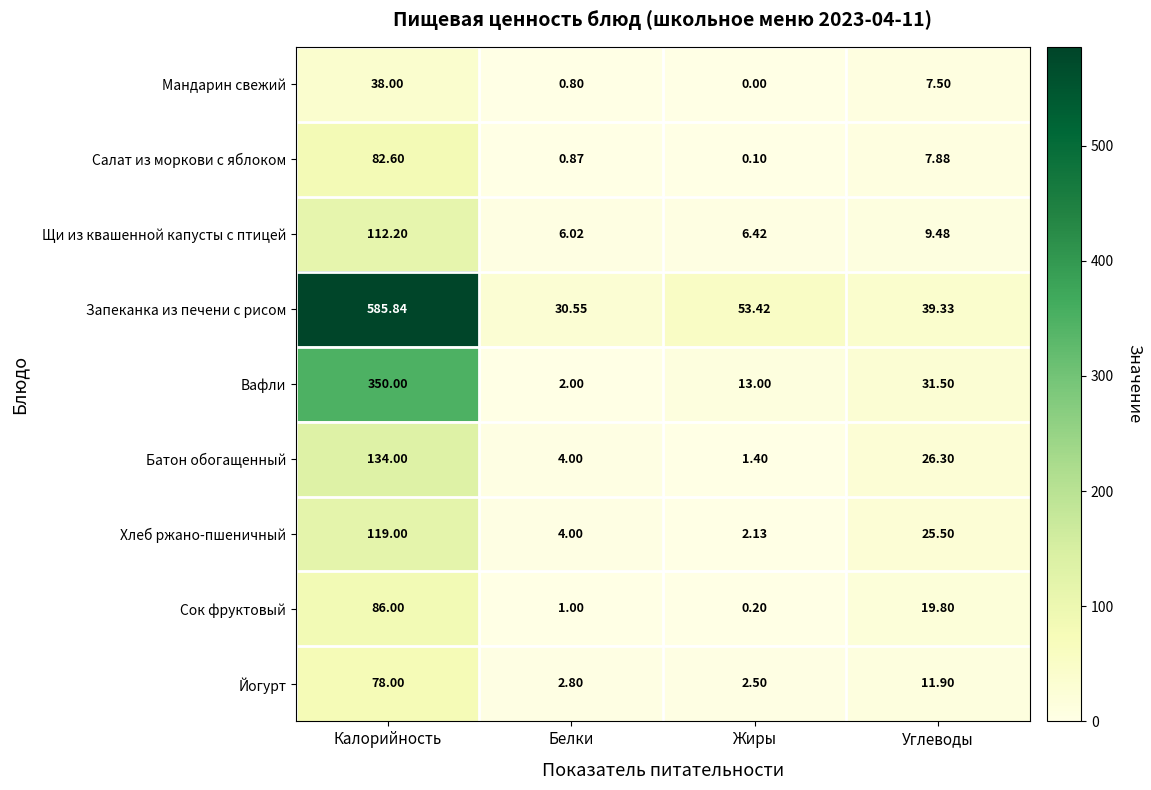

Which series has the widest spread of values?

Запеканка из печени с рисом